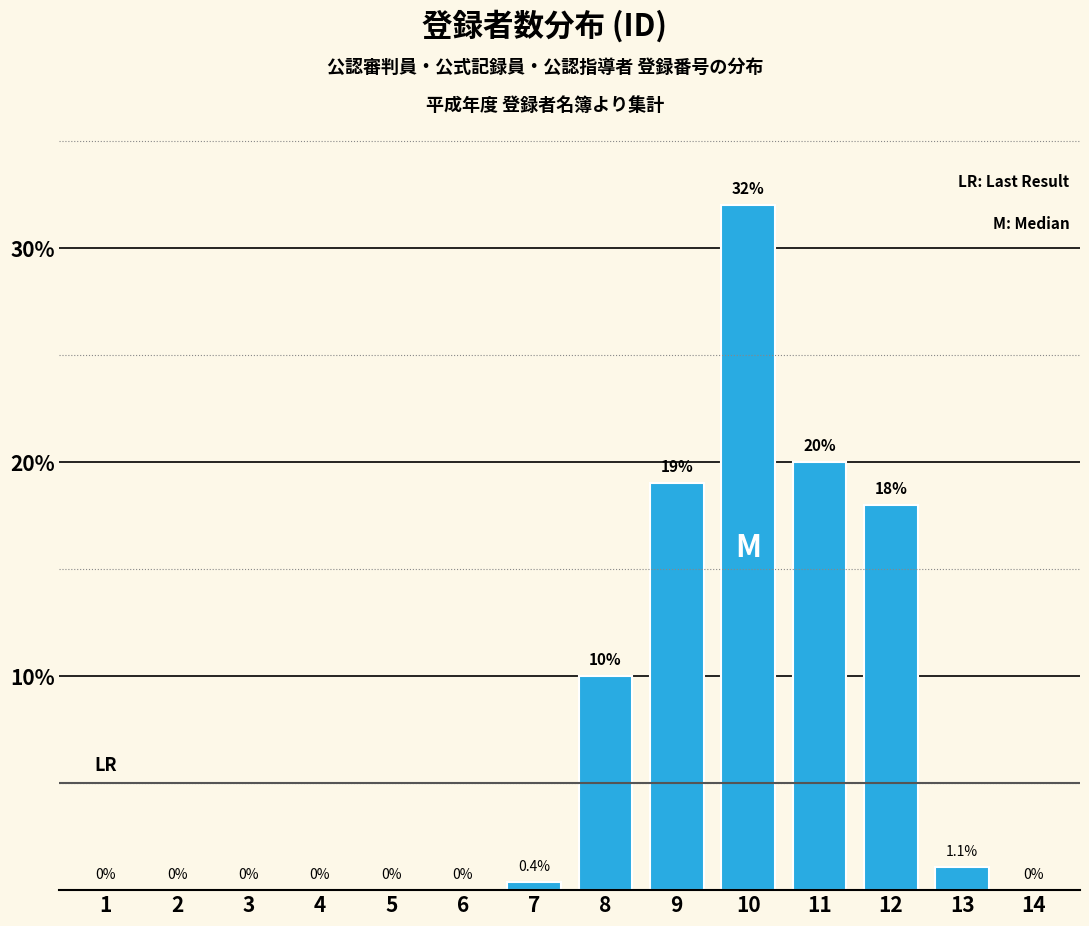

Reading right to left, transcribe all the data shown in this chart.

14=0.0	13=1.1	12=18.0	11=20.0	10=32.0	9=19.0	8=10.0	7=0.4	6=0.0	5=0.0	4=0.0	3=0.0	2=0.0	1=0.0